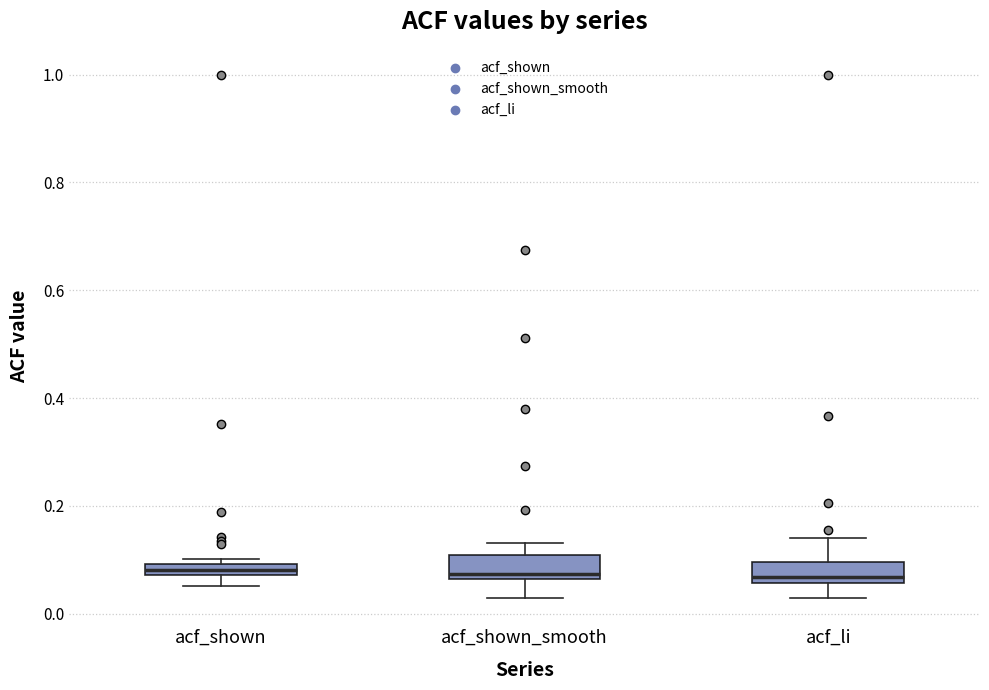

Where does the lower whisker of the box for acf_li end on the y-axis? The values are not printed on the chart, so give them approximately, as read against the axis.

0.02